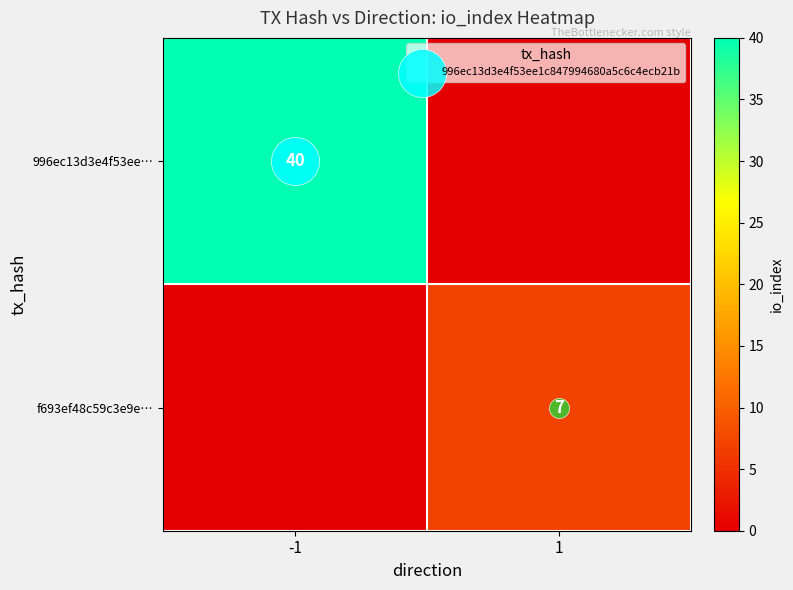

What is the difference between the maximum and minimum values in the 996ec13d3e4f53ee… series?

40